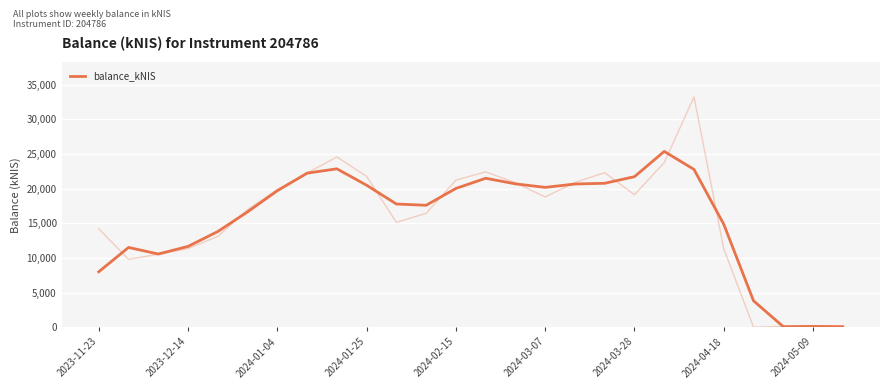

What is the greatest value displayed?

25352.1